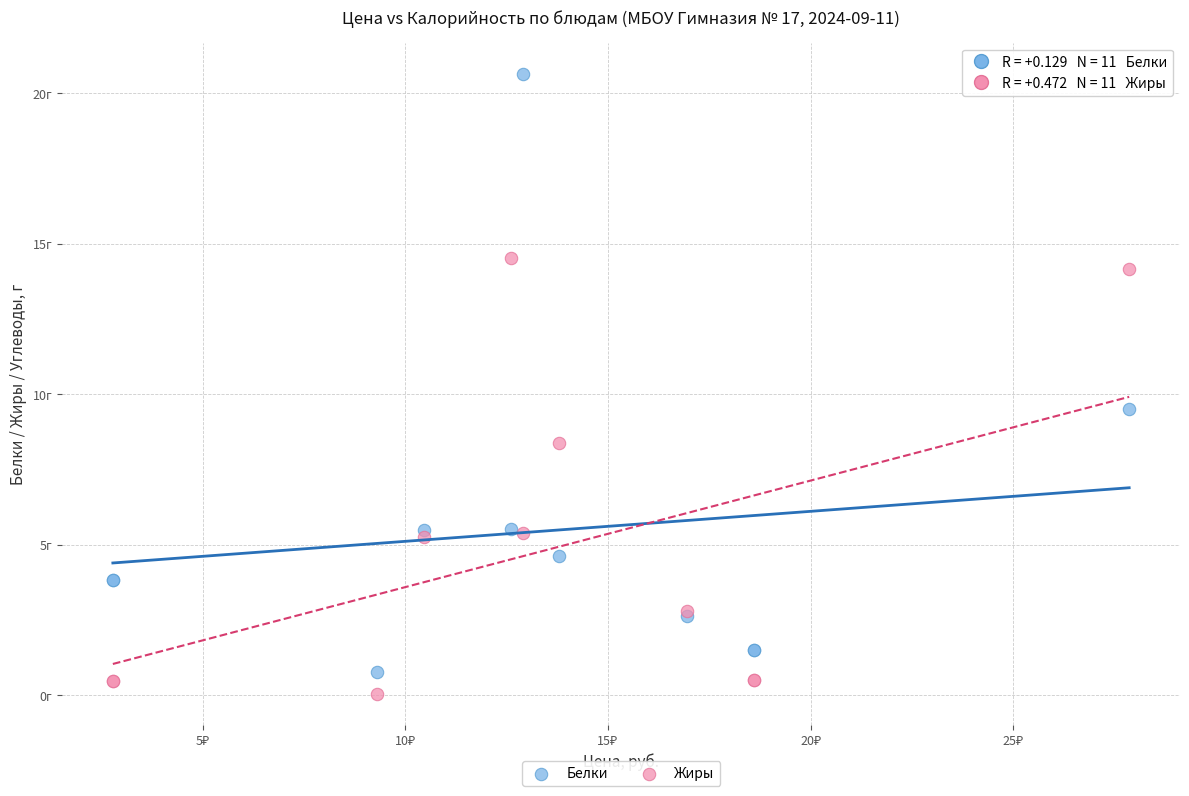

Which series has the widest spread of Y values?

Белки